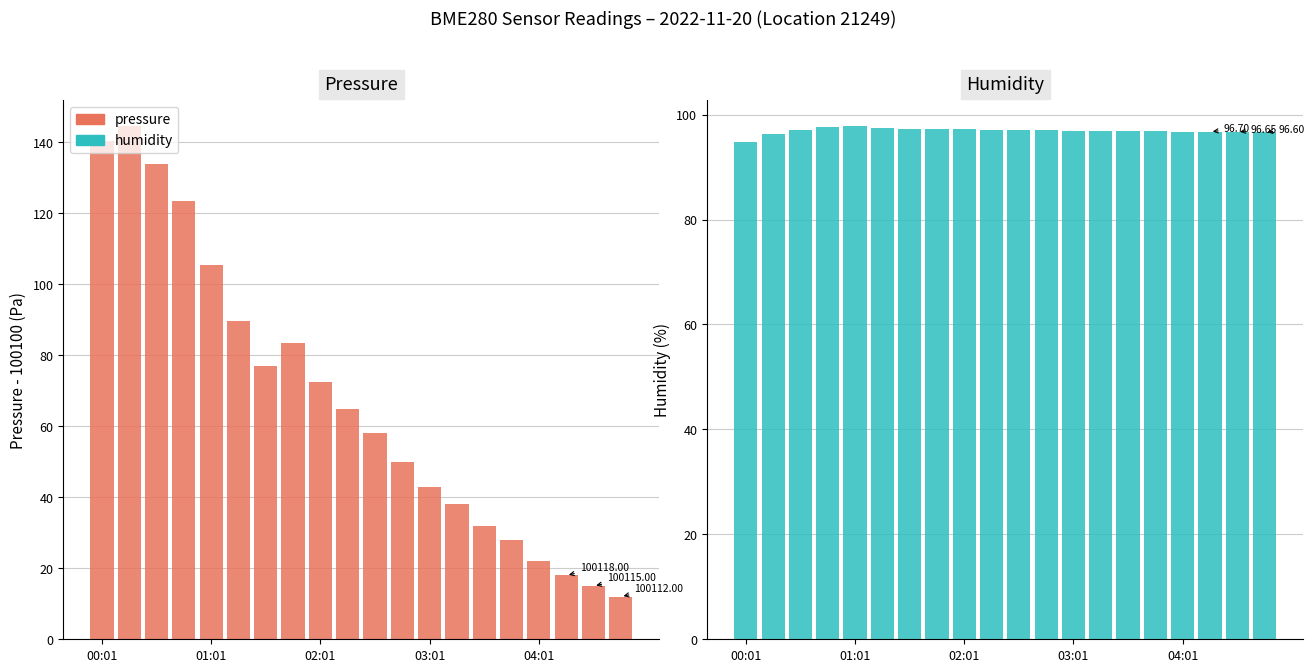

Reading left to right, transcribe all the data shown in this chart.

pressure: 140.2	144.6	133.9	123.4	105.3	89.7	77.0	83.6	72.5	65.0	58.0	50.0	43.0	38.0	32.0	28.0	22.0	18.0	15.0	12.0
humidity: 94.8	96.3	97.0	97.6	97.8	97.5	97.3	97.2	97.2	97.1	97.0	97.0	97.0	96.9	96.8	96.8	96.8	96.7	96.7	96.6